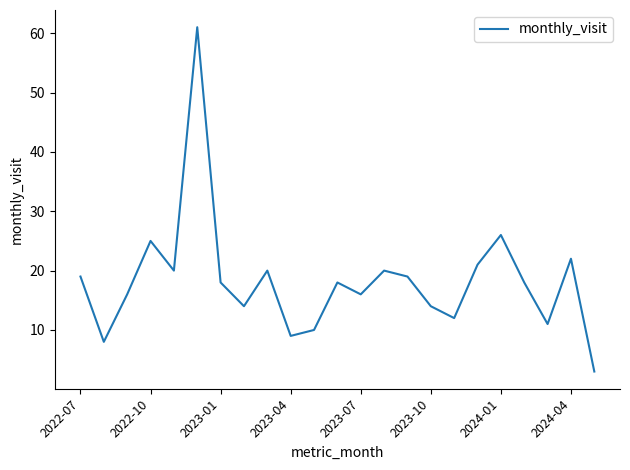

What is the average value?

18